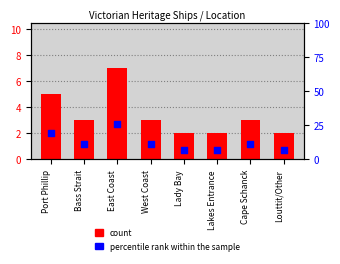

At which category is the sum across all series the highest?

East Coast